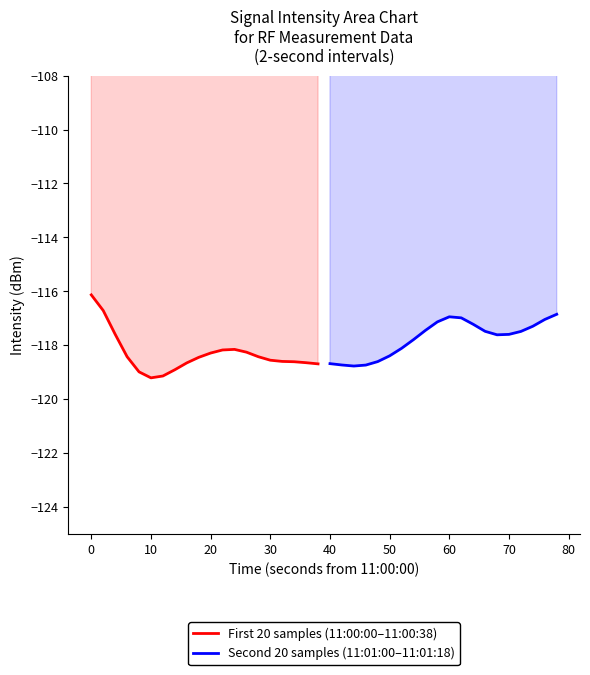

What is the greatest value displayed?

-116.1